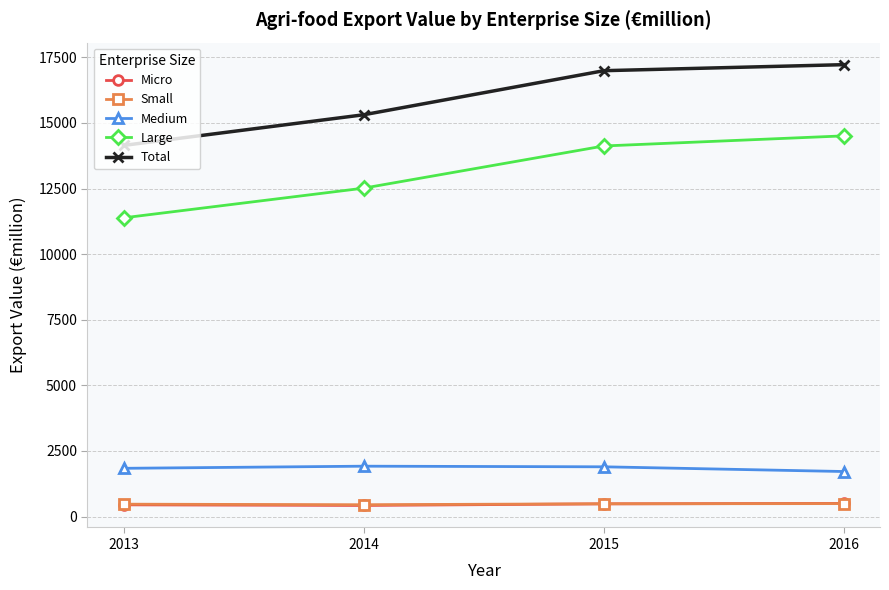

Which series has the largest range (max minus min)?

Large